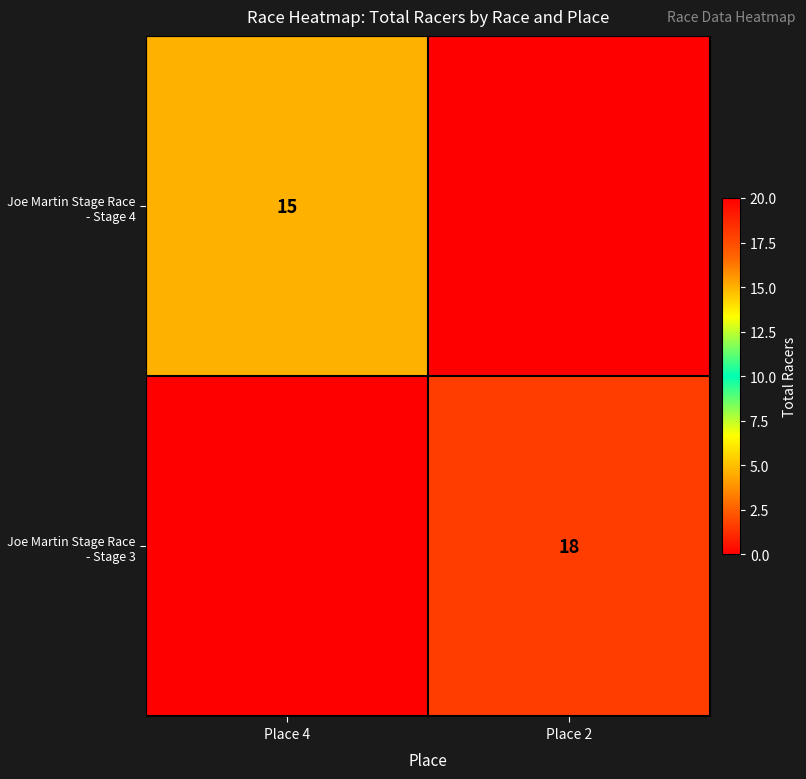

Which has a higher value, Place 2 or Place 4?

Place 4